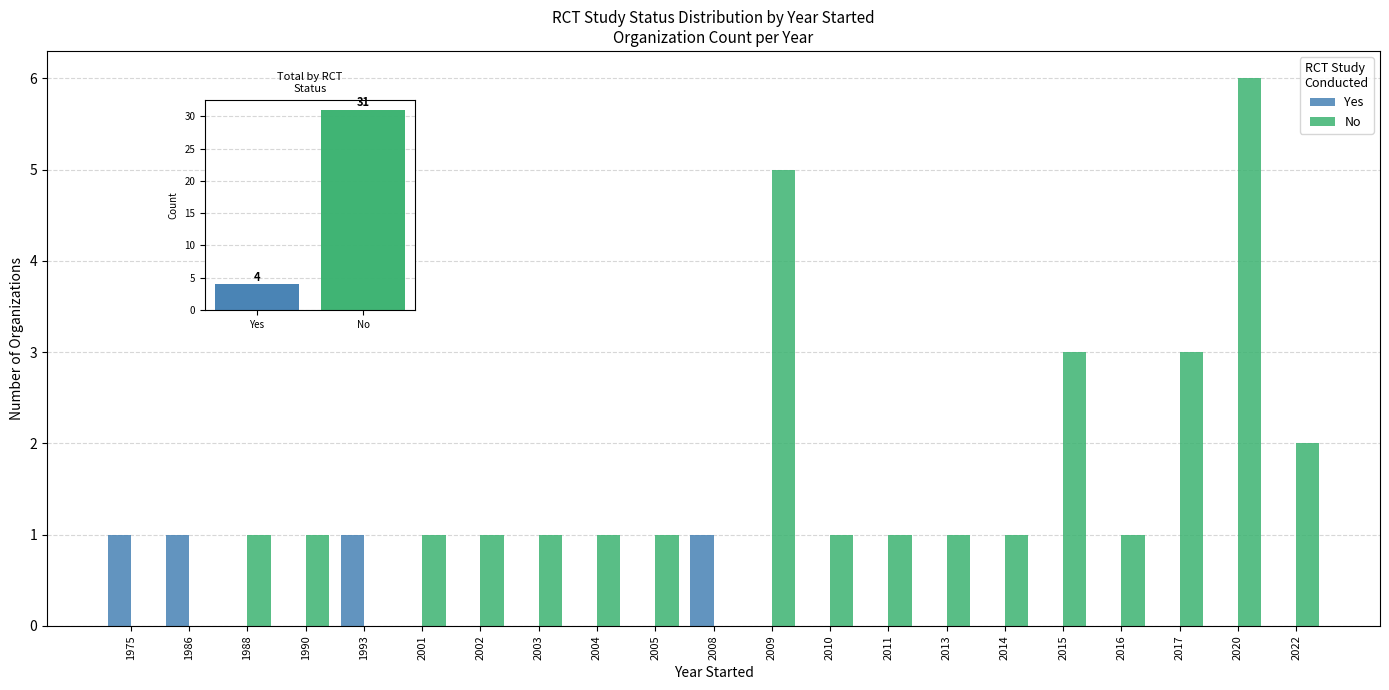

What is the value of the Yes bar at the 2nd from the left?

1